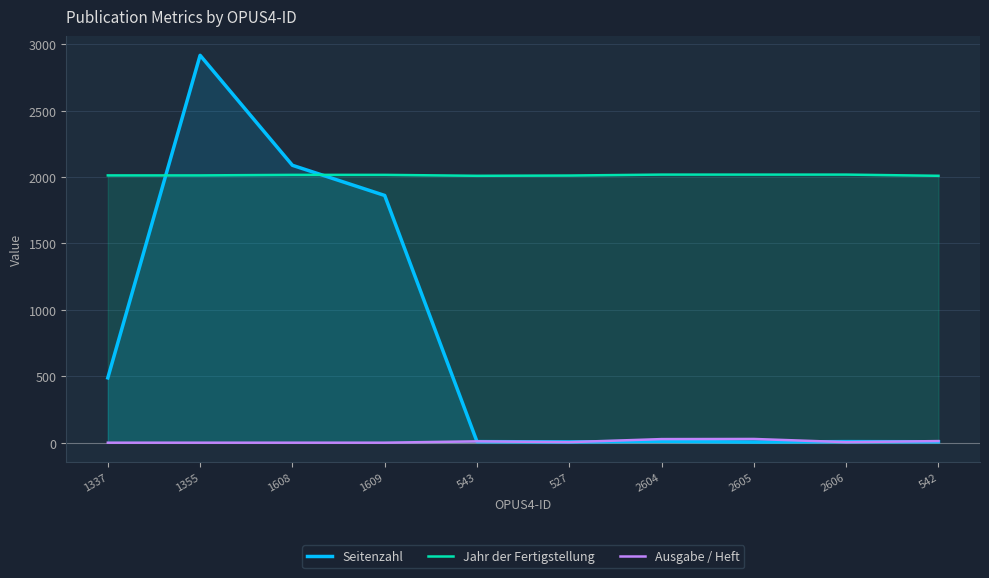

True or false: Seitenzahl and Ausgabe / Heft cross at least once.

True